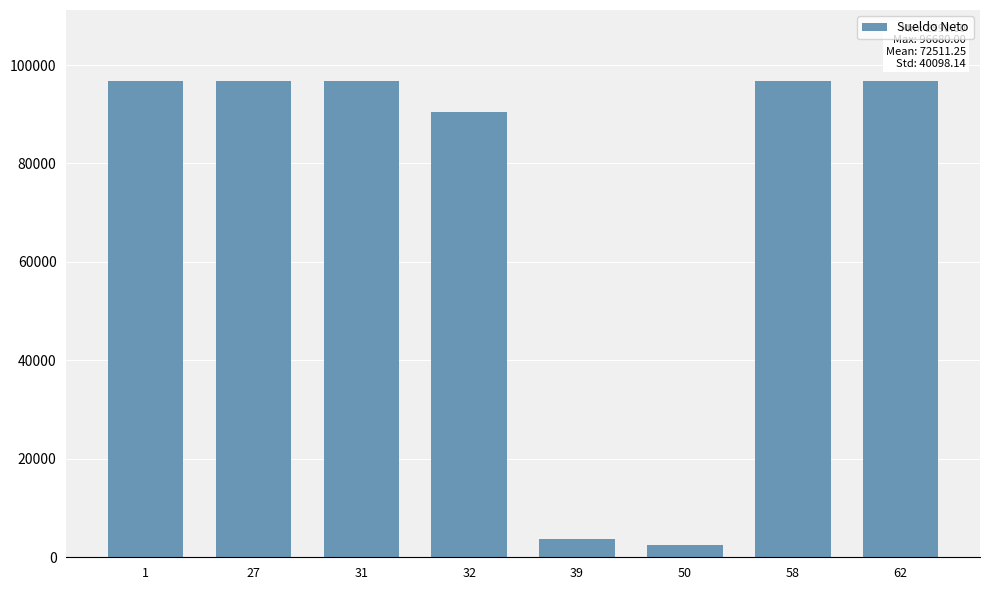

Reading left to right, transcribe all the data shown in this chart.

96680	96680	96680	90390	3710	2590	96680	96680